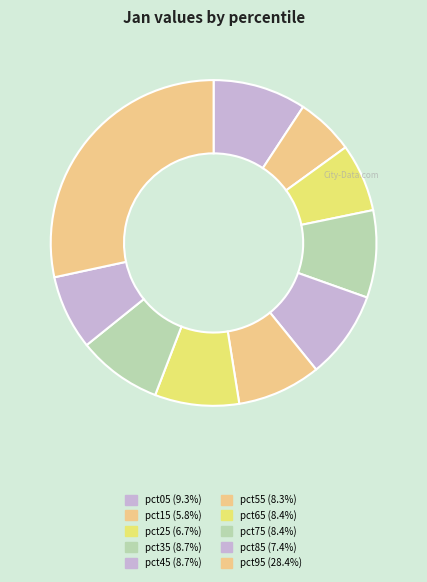

What percentage is the pct65 slice, to the nearest percent?

8%